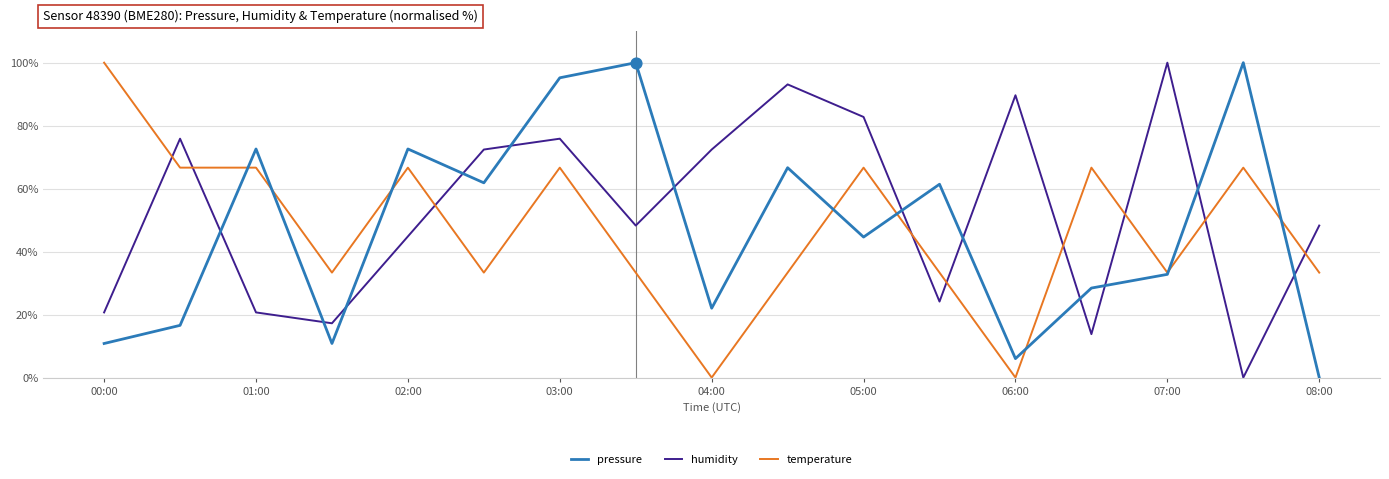

Which series has the largest total across all categories?

humidity